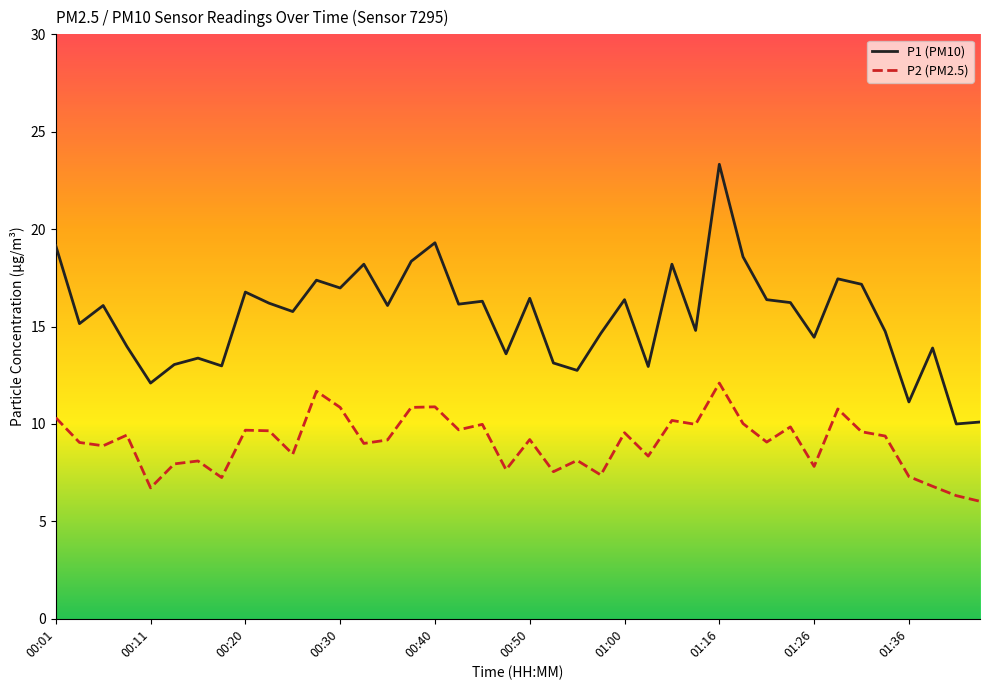

What is the smallest value displayed?

6.0